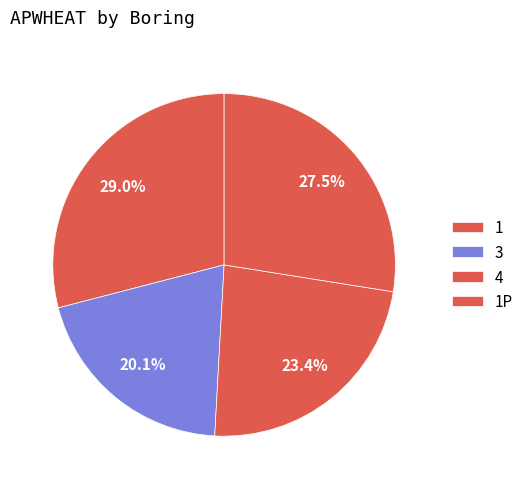

Which category has the biggest portion of the pie?

1